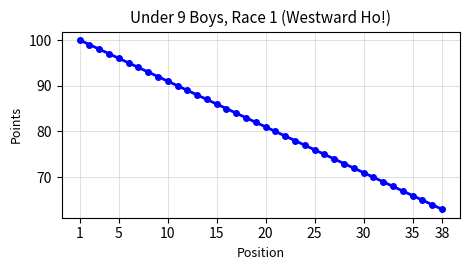

What is the value of the 7th point from the left?

94